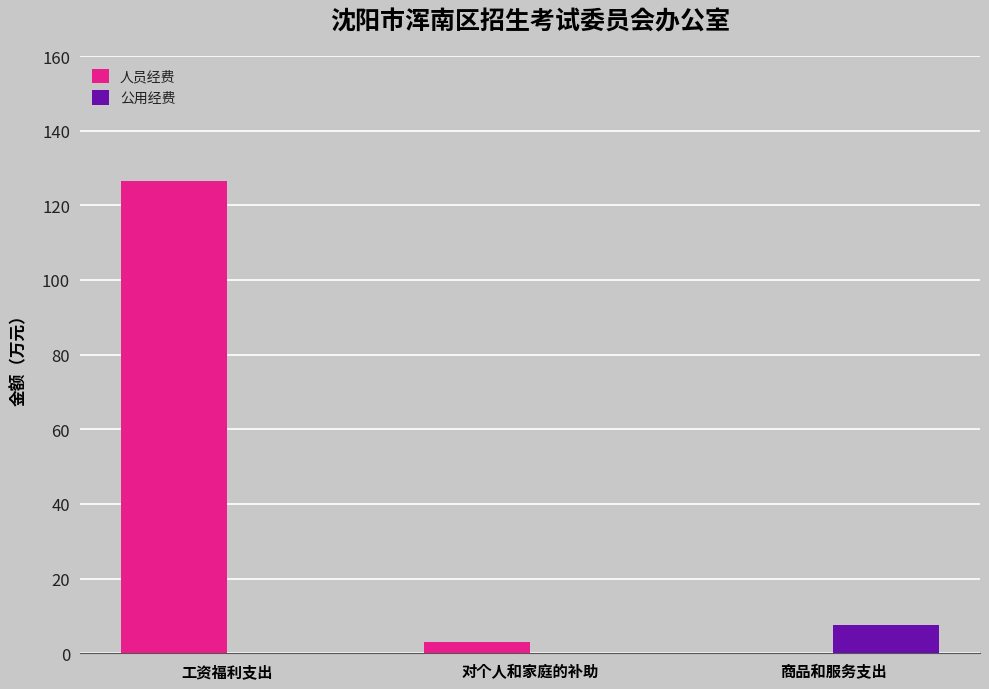

Reading right to left, extract all data points from this chart.

人员经费: 商品和服务支出=0.0	对个人和家庭的补助=3.0	工资福利支出=126.5
公用经费: 商品和服务支出=7.5	对个人和家庭的补助=0.0	工资福利支出=0.0